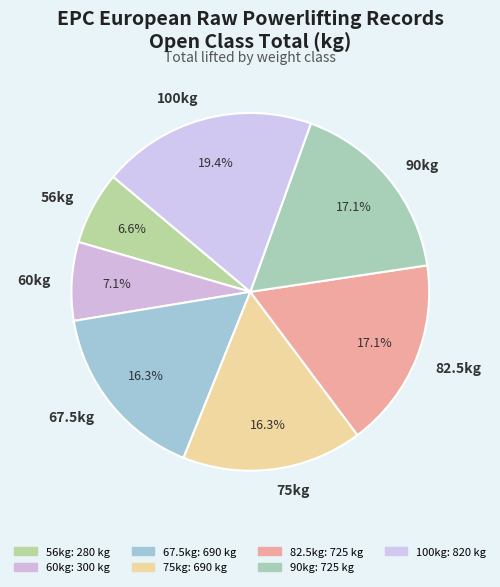

What is the largest slice in the pie chart?

100kg